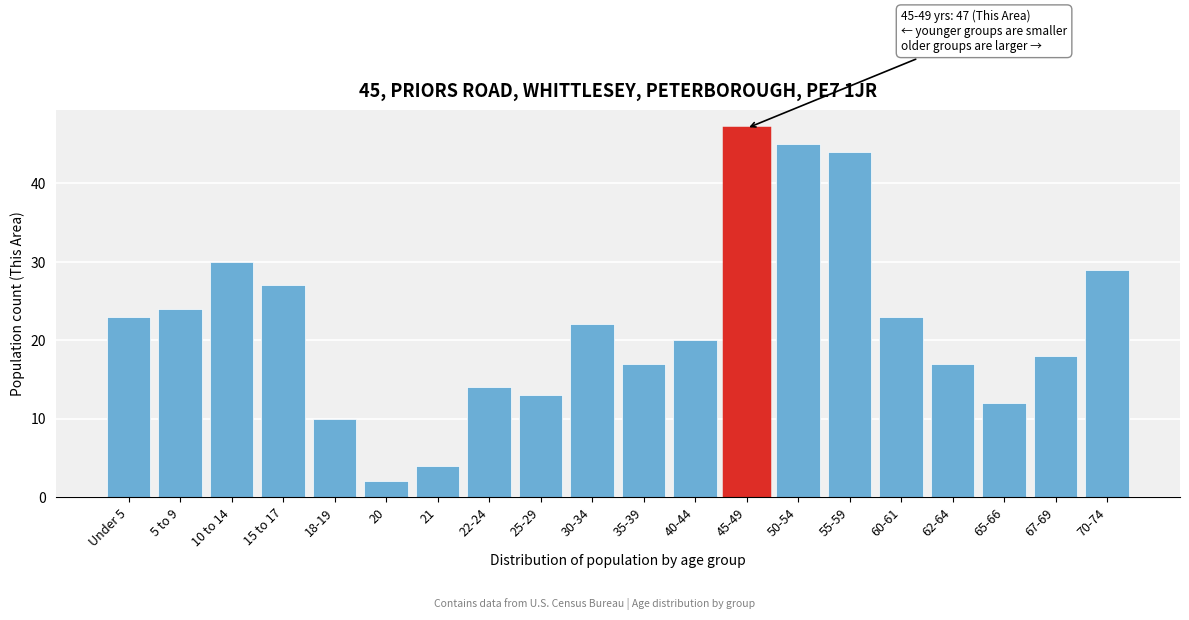

Reading left to right, list all the values displayed in this chart.

23	24	30	27	10	2	4	14	13	22	17	20	47	45	44	23	17	12	18	29